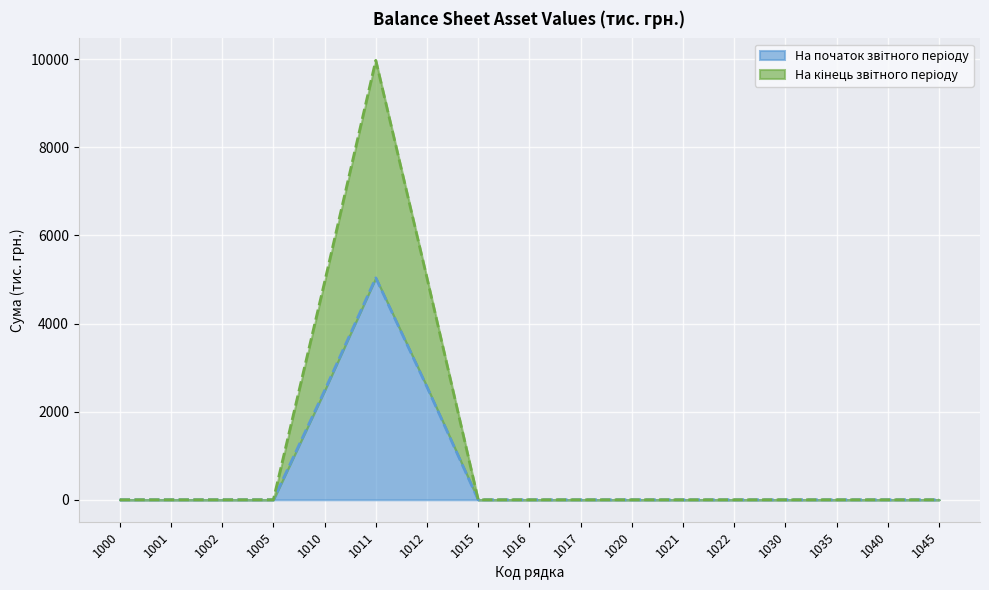

True or false: На кінець звітного періоду and На початок звітного періоду cross at least once.

False